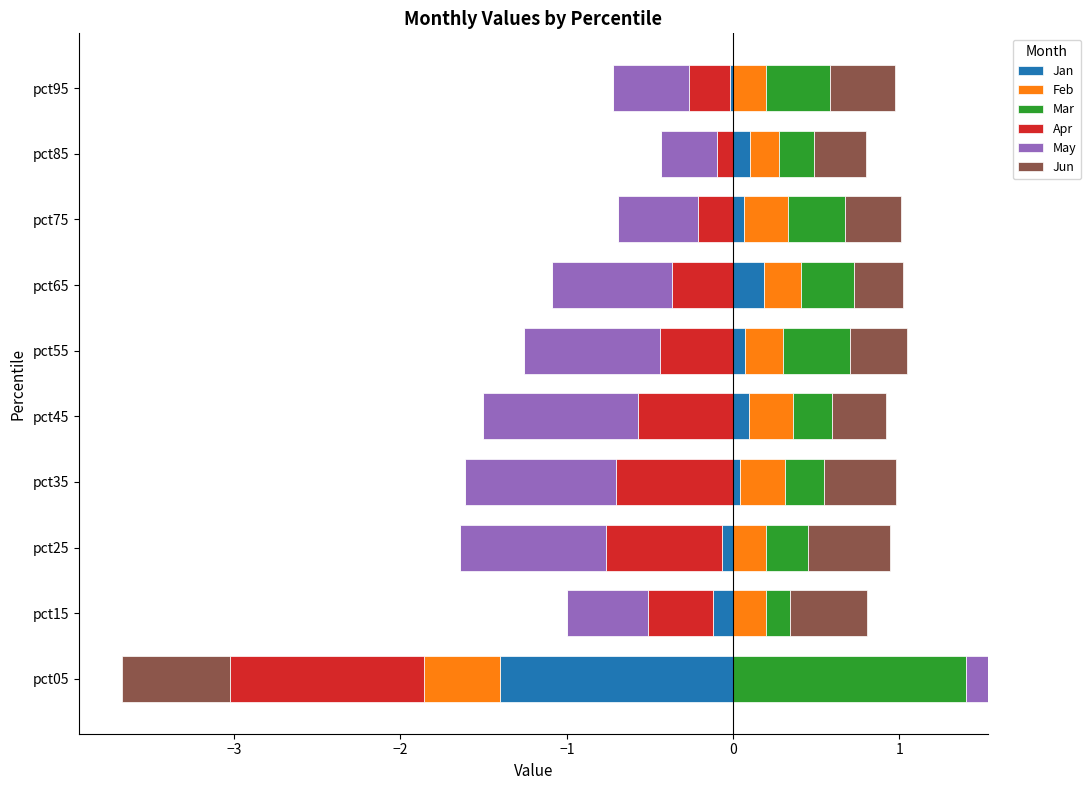

What is the average value of the Jun series?

0.3